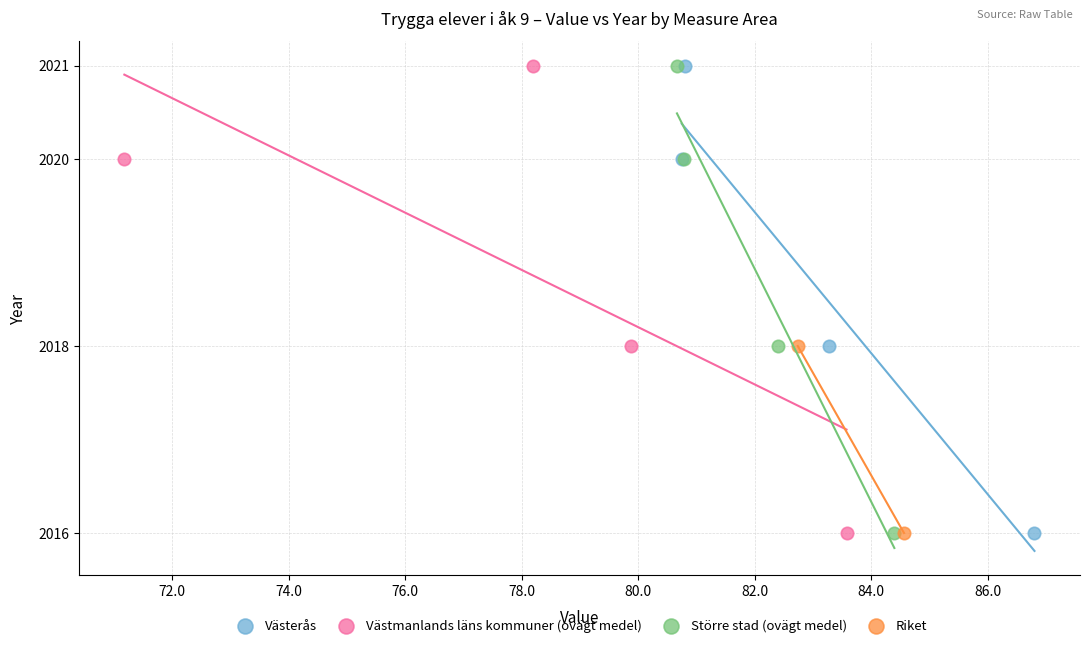

What are all the series names shown in the legend?

Västerås, Västmanlands läns kommuner (ovägt medel), Större stad (ovägt medel), Riket